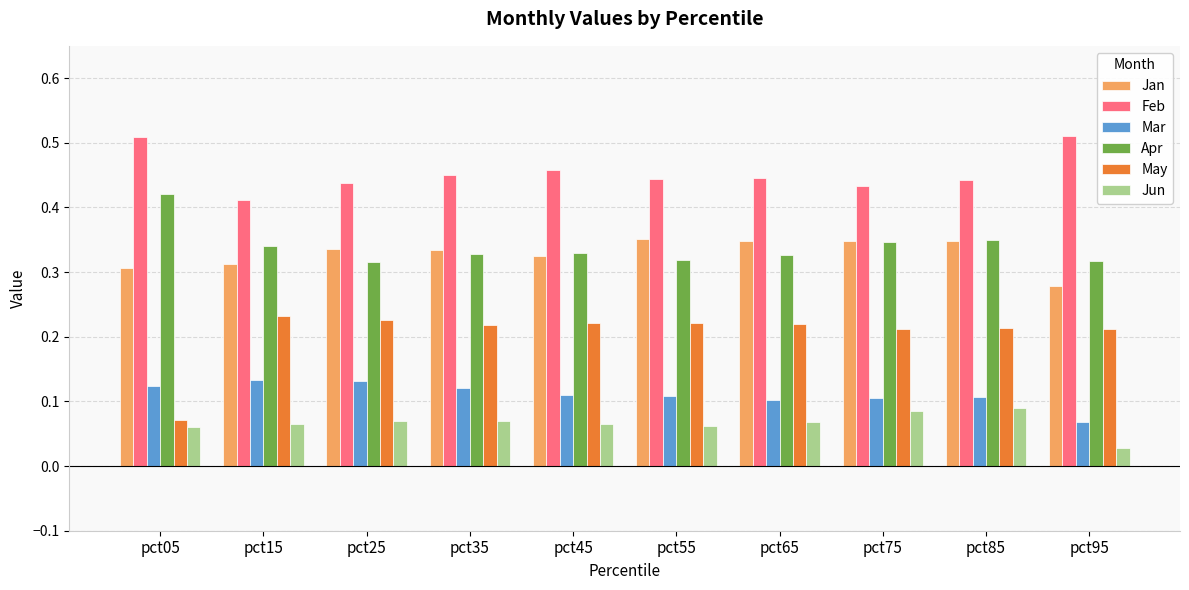

What is the total value across all series at pct45?

1.5